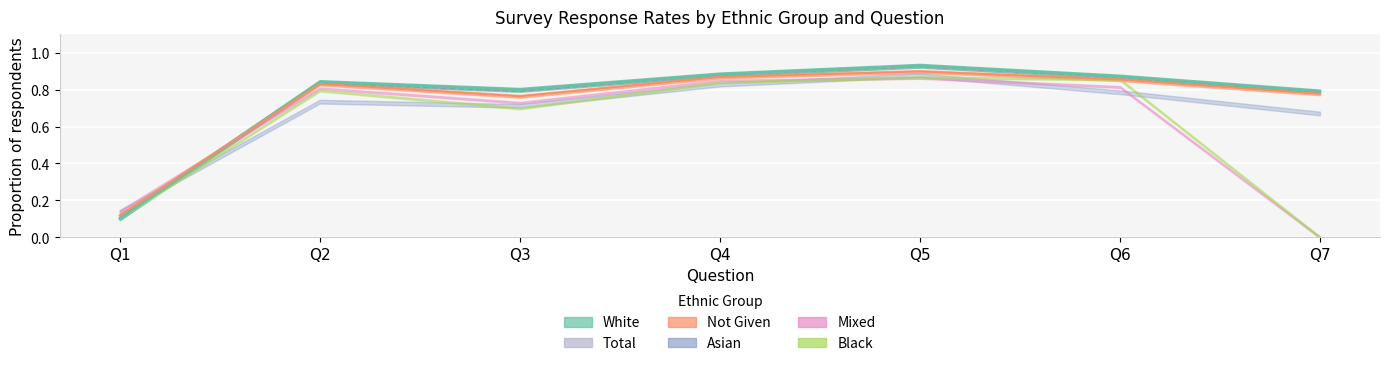

What is the sum of the White values at Q4 and Q2?

1.7